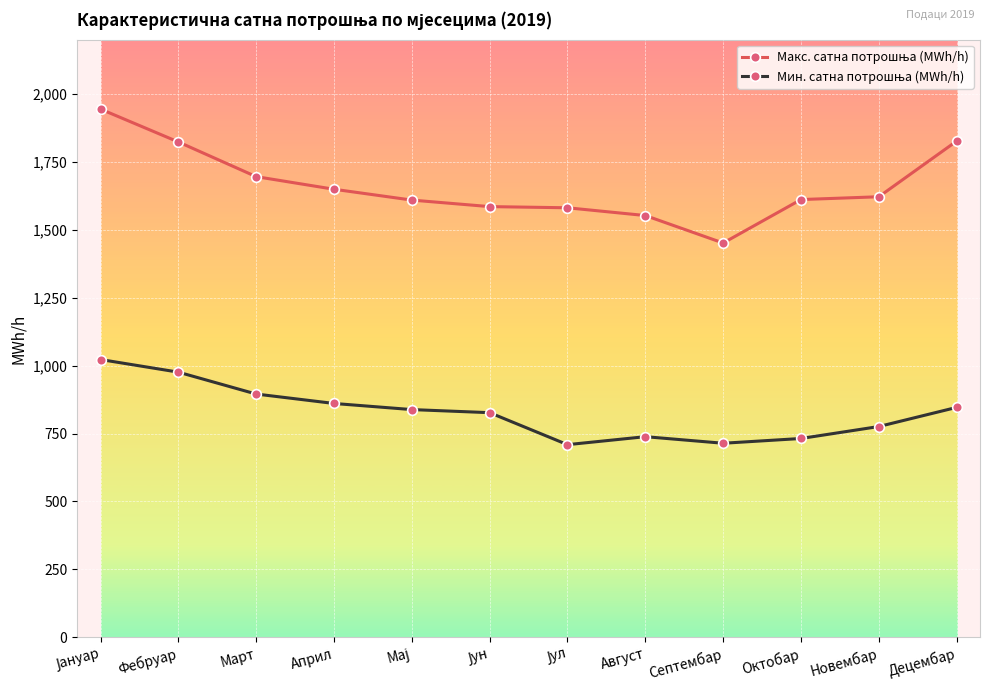

What is the minimum value shown in the chart?

709.1